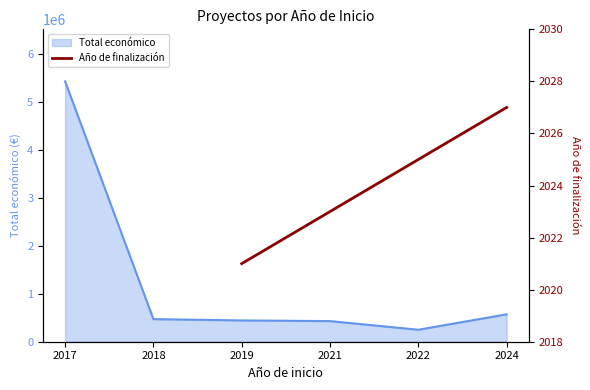

How many lines are shown in the chart?

1